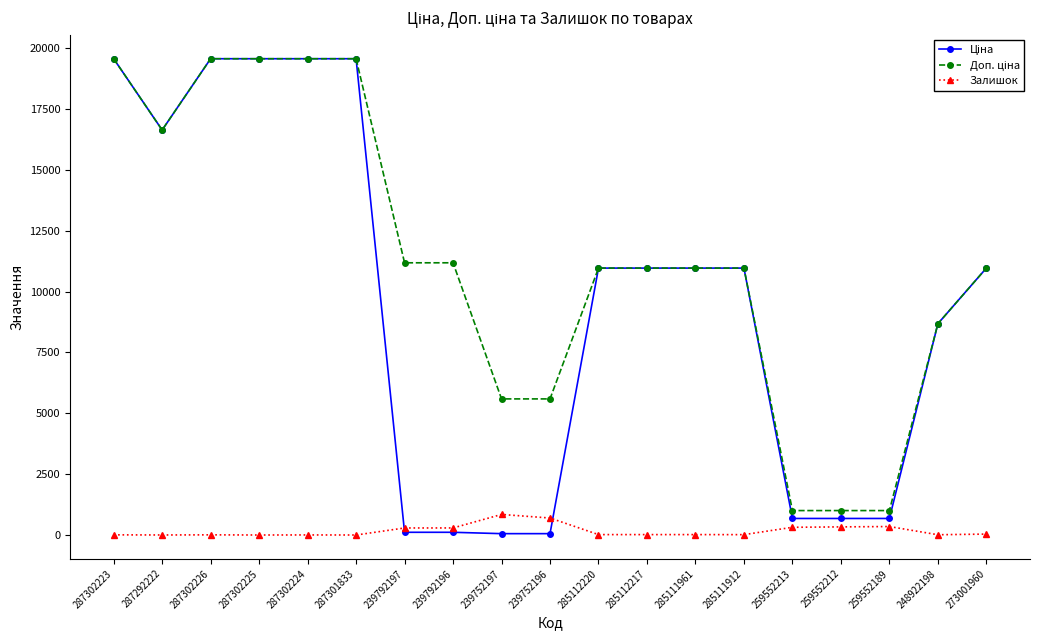

What position from the left is 259552189?

17